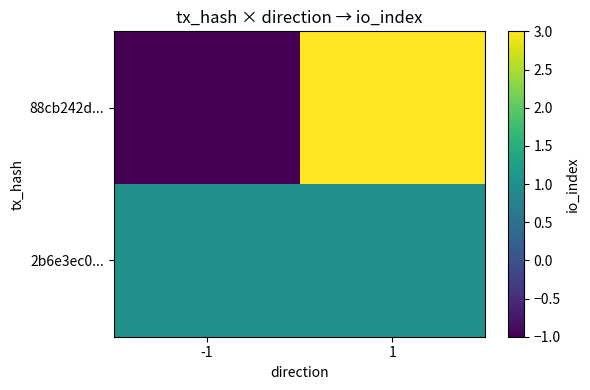

At which category is the sum across all series the highest?

1